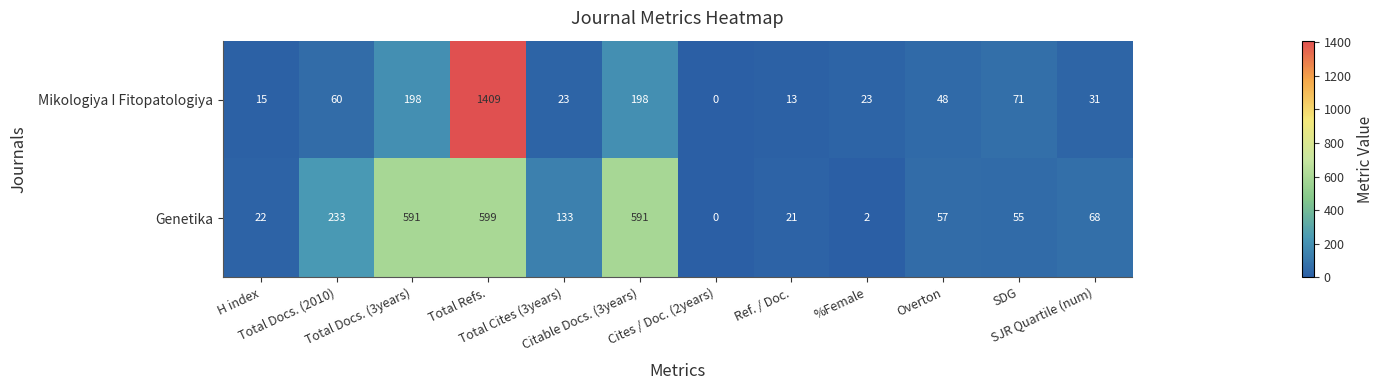

At how many categories does at least one series exceed 197?

4